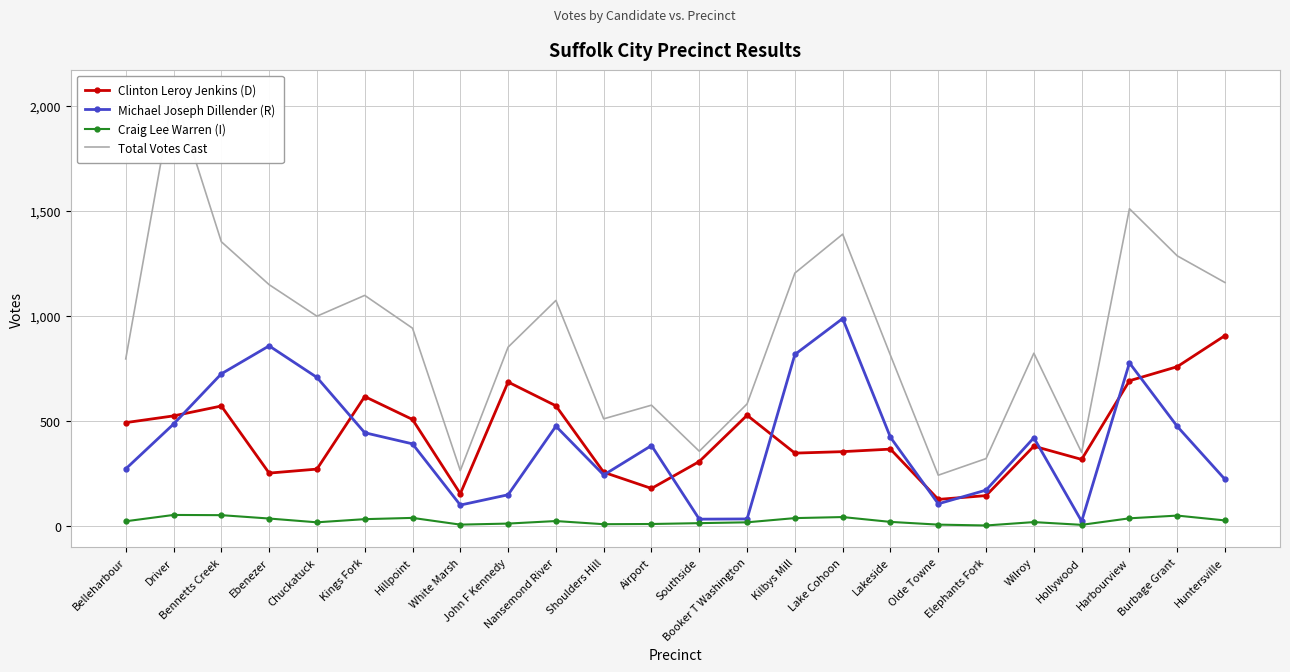

True or false: Total Votes Cast has a value of 942 at Hillpoint.

True